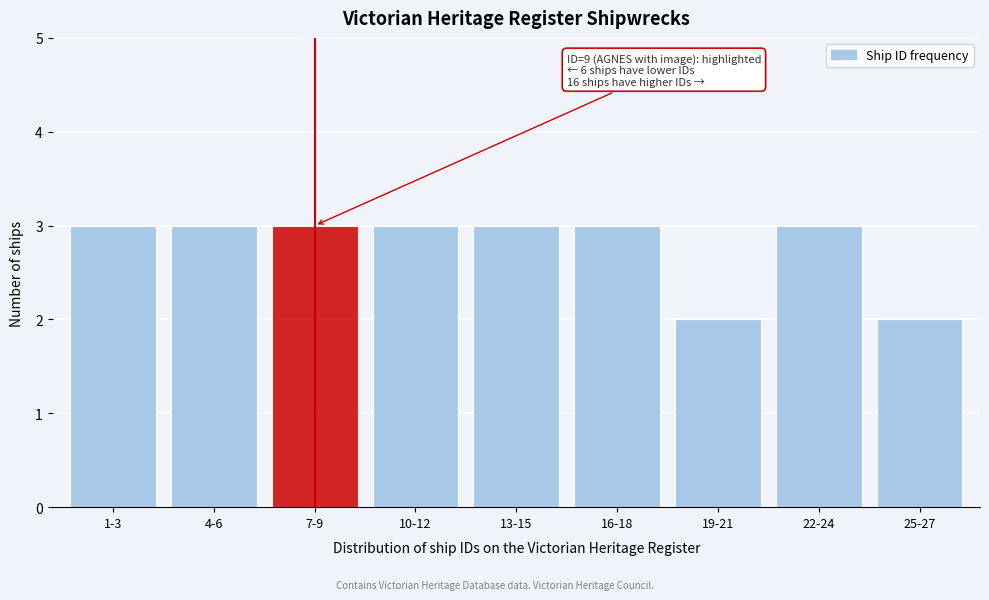

Reading left to right, transcribe all the data shown in this chart.

1-3=3	4-6=3	7-9=3	10-12=3	13-15=3	16-18=3	19-21=2	22-24=3	25-27=2